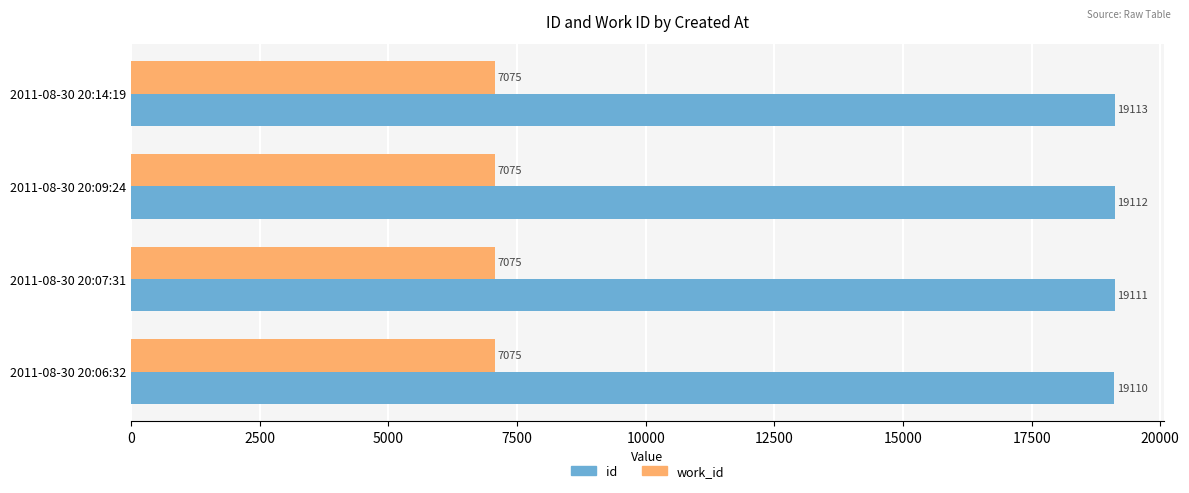

The value of id at 2011-08-30 20:06:32 is 11796. True or false?

False